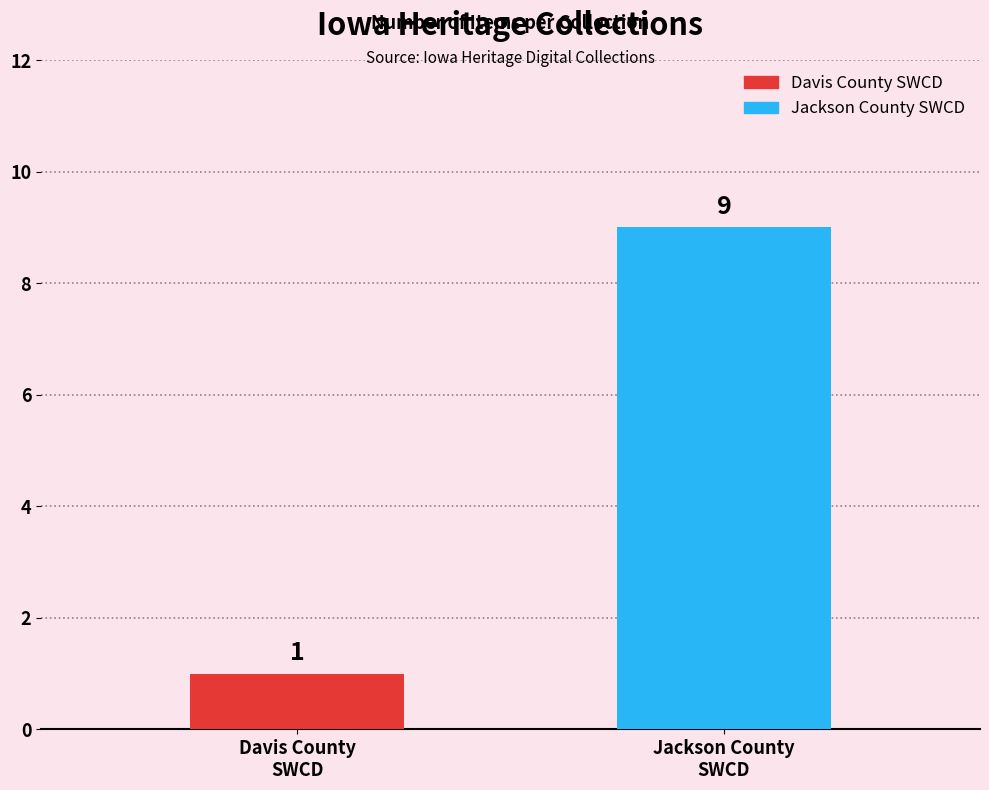

What is the change in value from Davis County
SWCD to Jackson County
SWCD?

+8